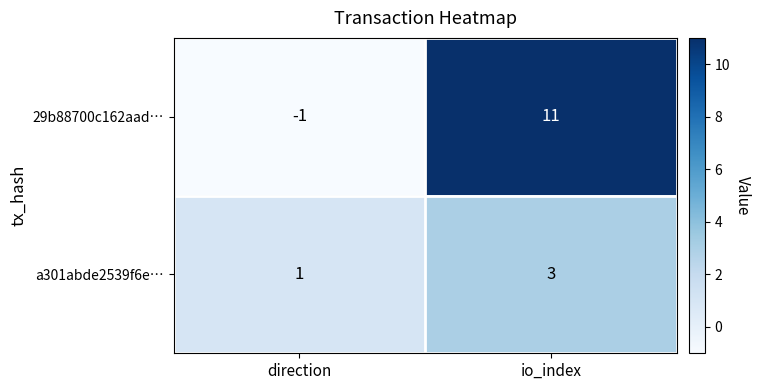

What is the sum of all a301abde2539f6e… values?

4